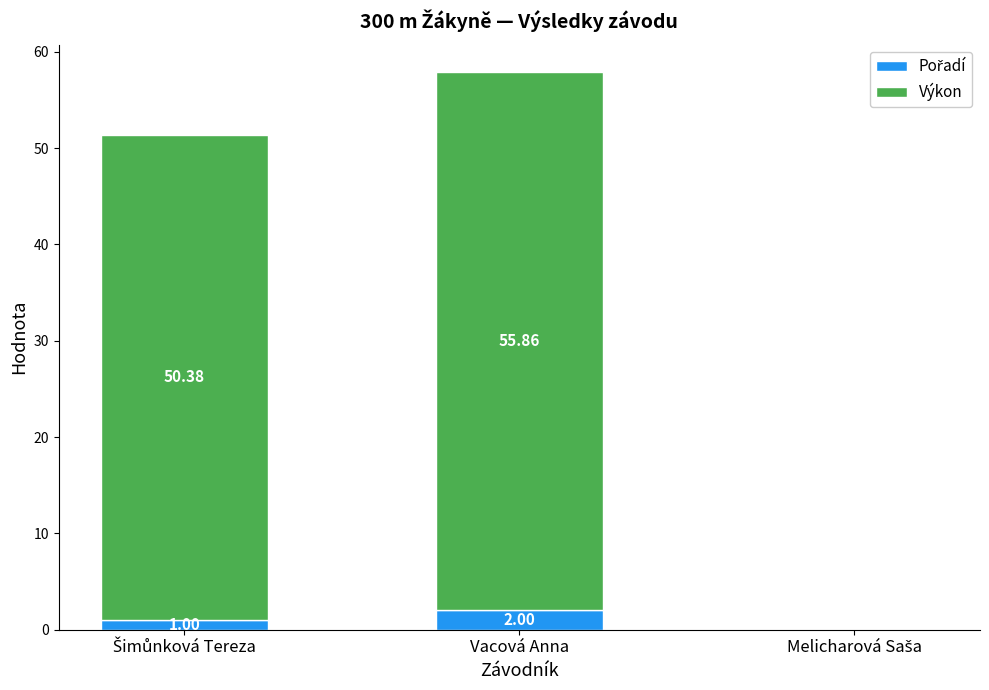

At which category is the sum across all series the highest?

Vacová Anna